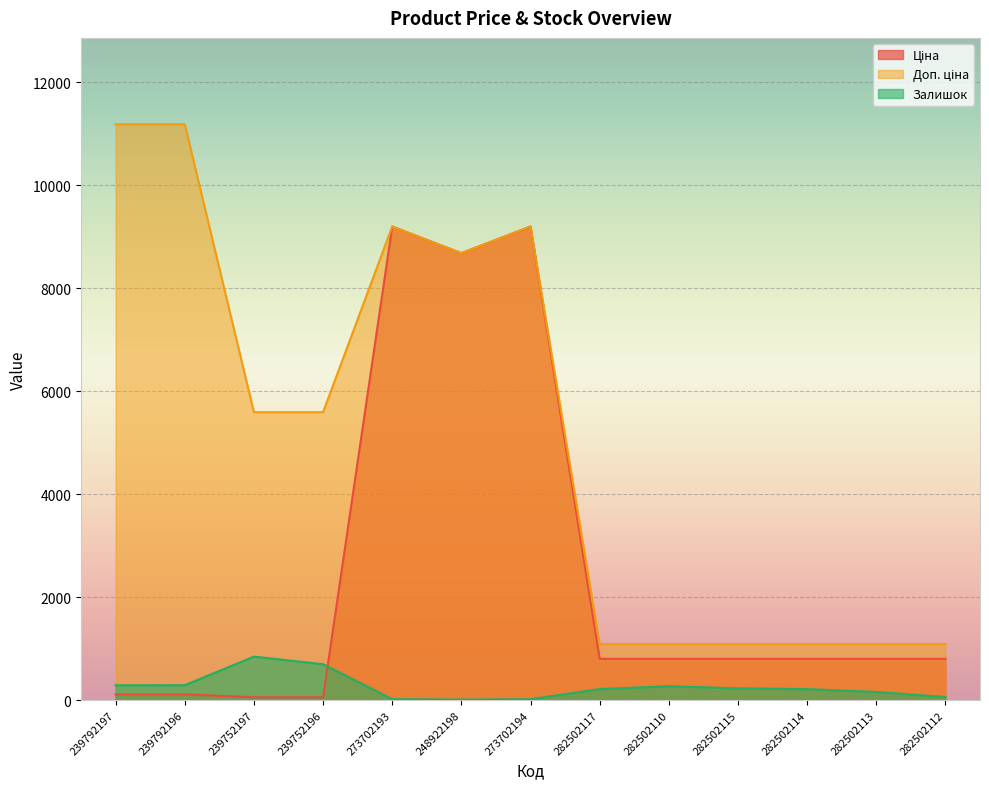

Which category has the highest value in the Доп. ціна series?

239792197